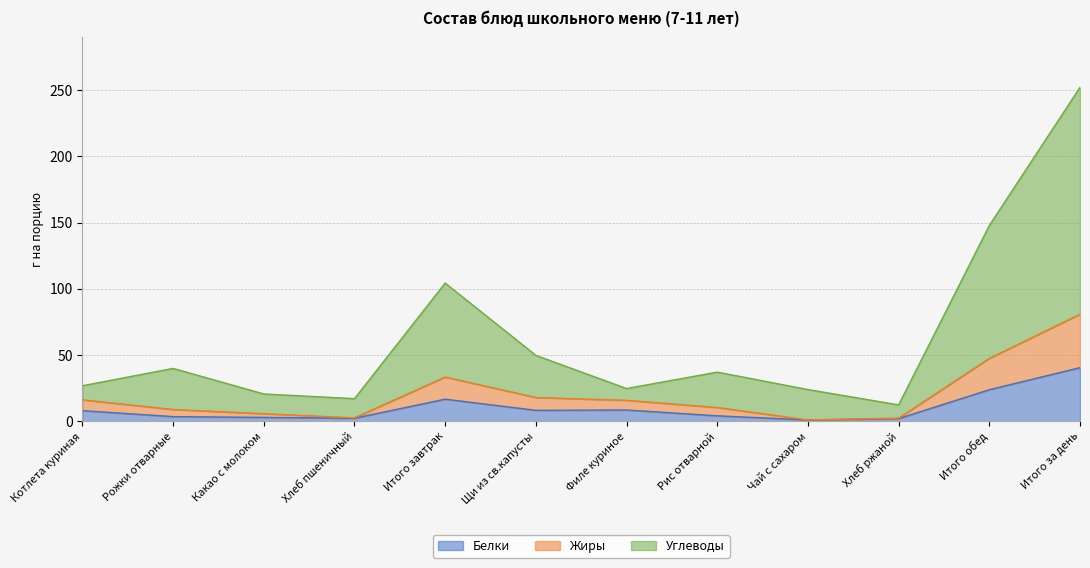

Where does the Жиры series first go above 15?

Котлета куриная